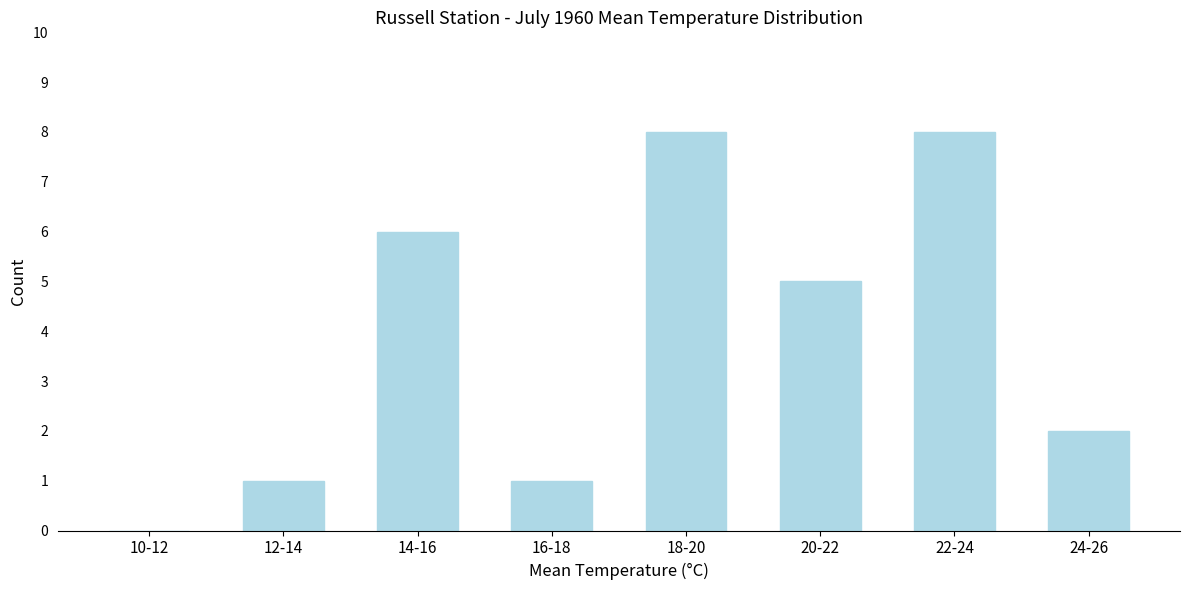

Reading left to right, what are all the values shown in this chart?

10-12=0	12-14=1	14-16=6	16-18=1	18-20=8	20-22=5	22-24=8	24-26=2